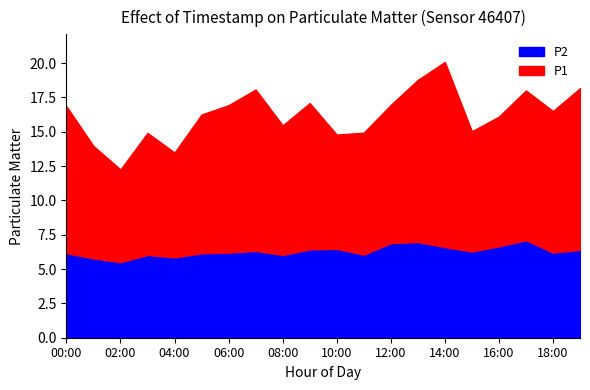

True or false: P2 and P1 intersect in this chart.

False